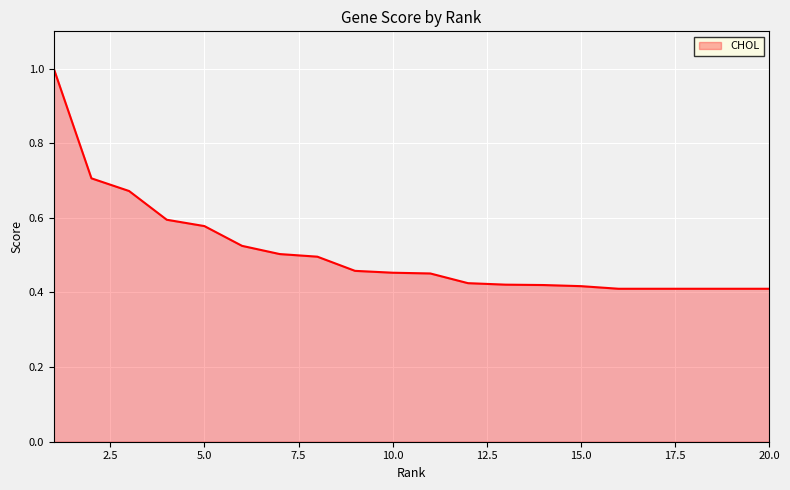

Count the number of data series in this chart.

1